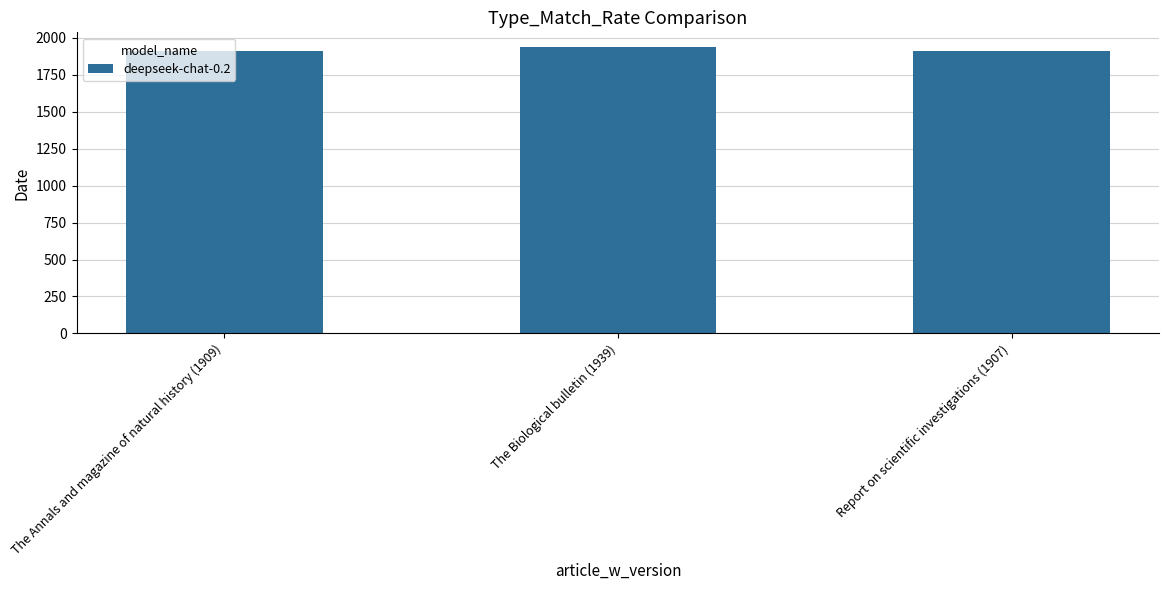

Does the chart contain any negative values?

No